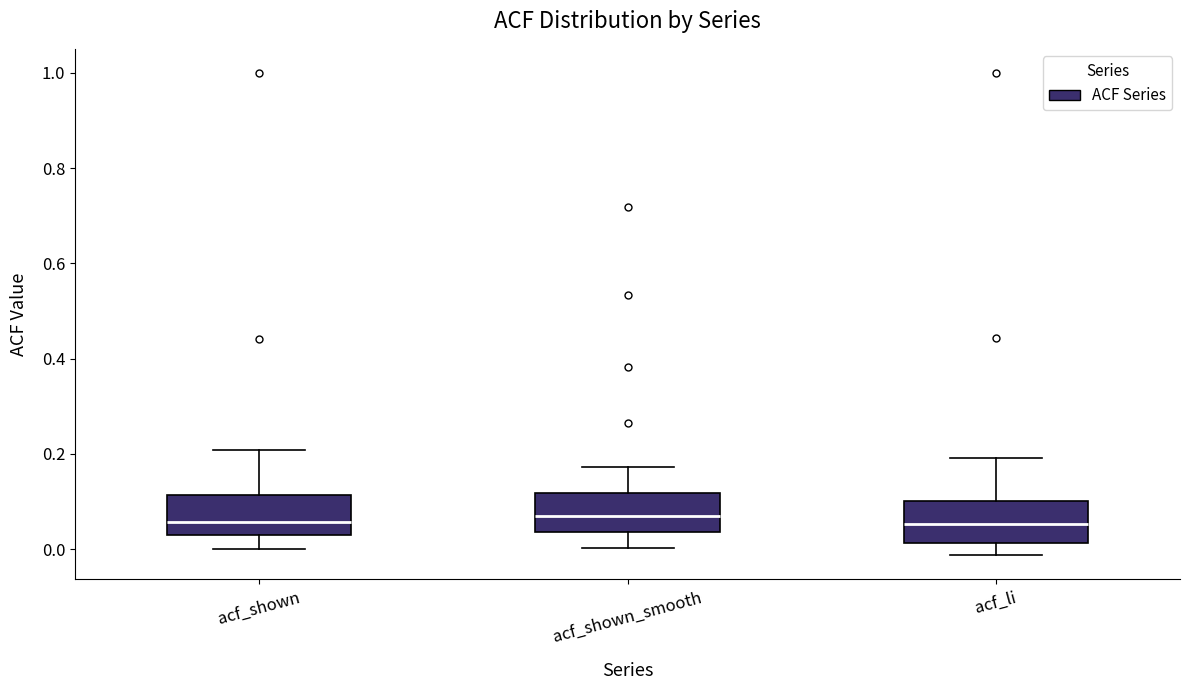

Reading left to right, transcribe this box plot: for each box, give where its median line is, the range the box spans, and where its two whiskers end, as read against the y-axis. The values are not printed on the chart, so give them approximately, as read against the axis.

acf_shown: median 0.06, box 0.02 to 0.12, whiskers 0.00 to 0.20
acf_shown_smooth: median 0.06, box 0.04 to 0.12, whiskers 0.00 to 0.18
acf_li: median 0.06, box 0.02 to 0.10, whiskers -0.02 to 0.20